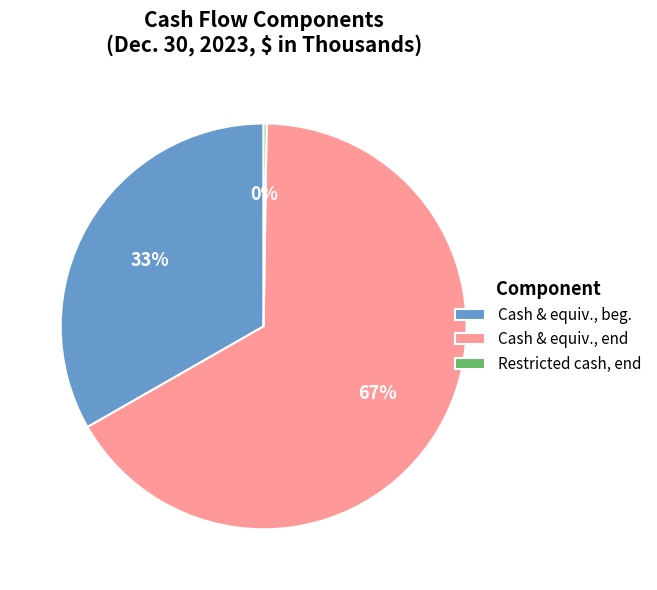

Is there any slice that represents more than half of the pie?

Yes